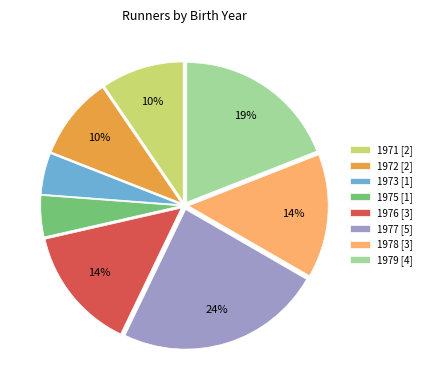

Between 1973 and 1979, which is larger?

1979